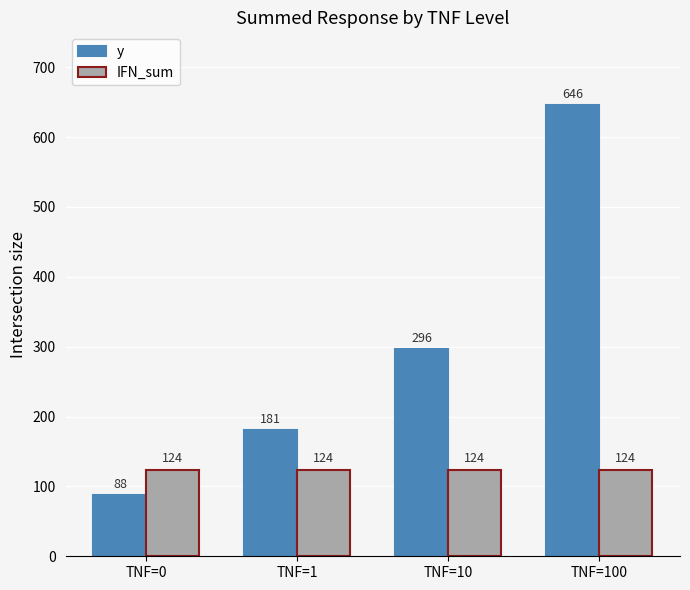

What is the sum of all IFN_sum values?

496